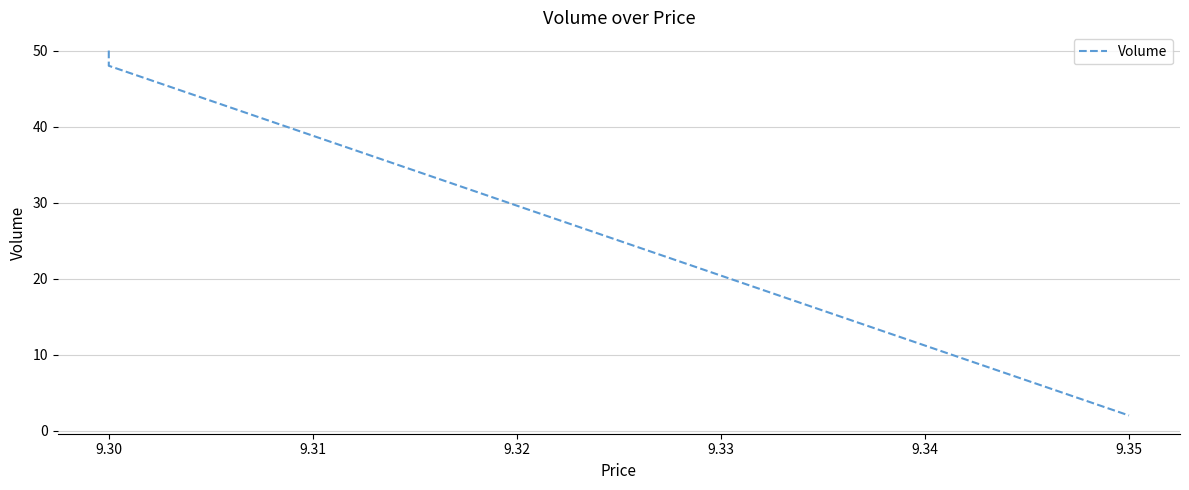

Reading left to right, what are all the values shown in this chart?

50	50	48	2